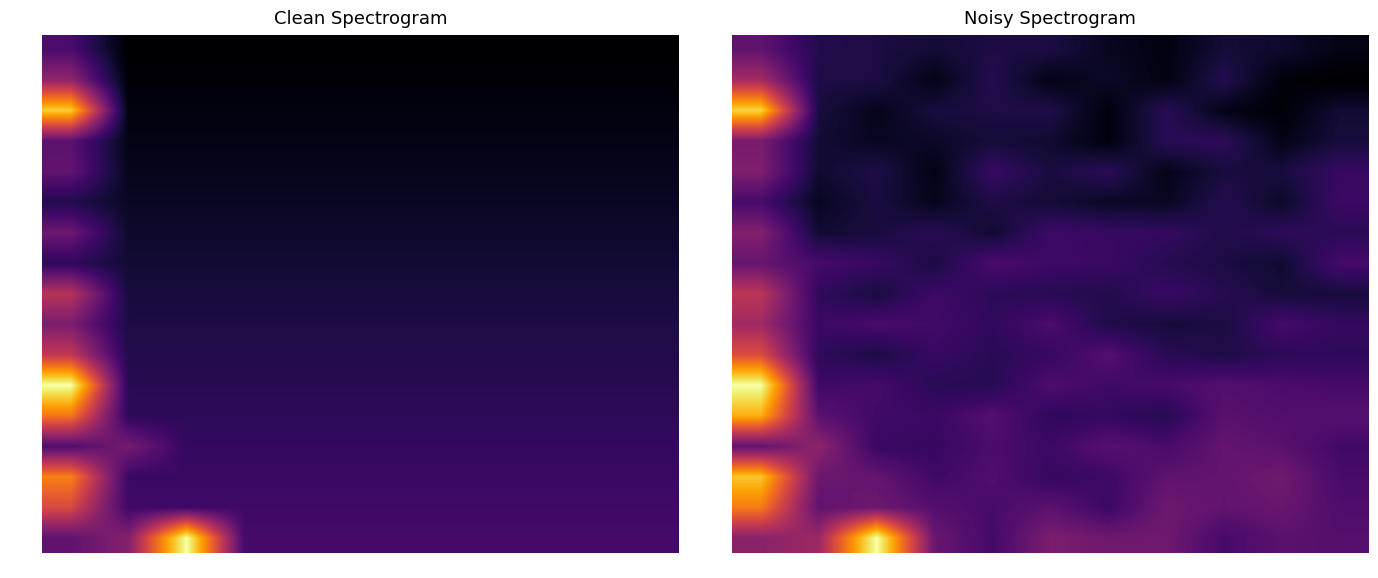

Count the number of data series in this chart.

17